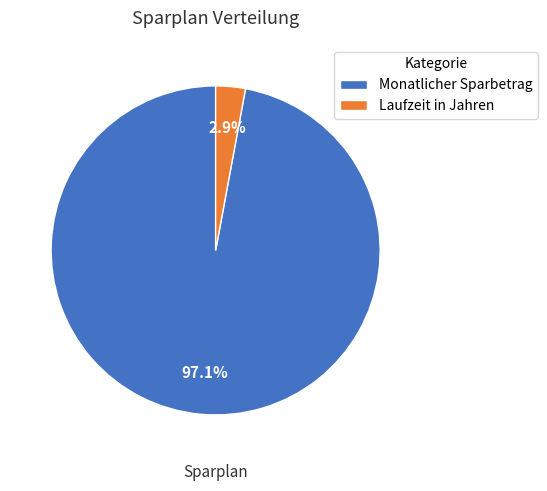

Is it true that Monatlicher Sparbetrag is 97% of the pie?

True